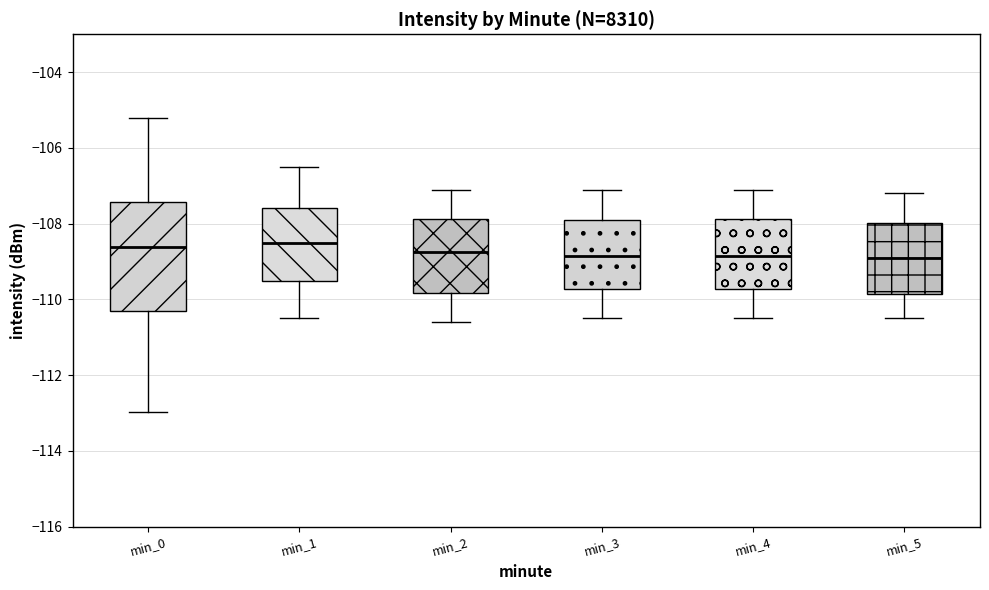

Which box is the tallest, from its lower edge to its upper edge?

min_0